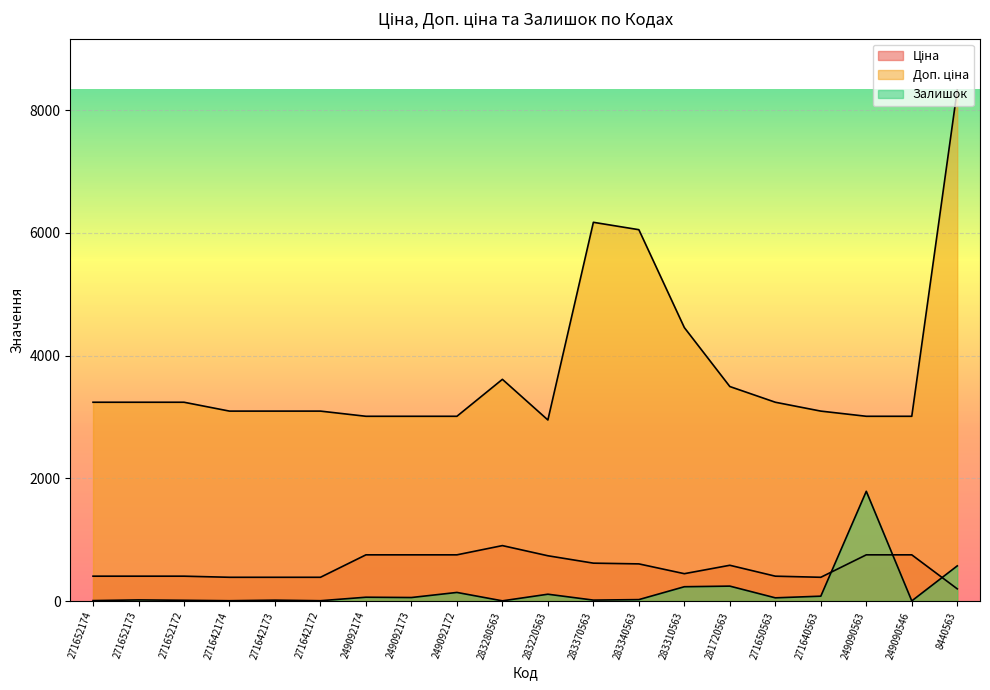

What is the total value across all series at 283220563?

3800.4